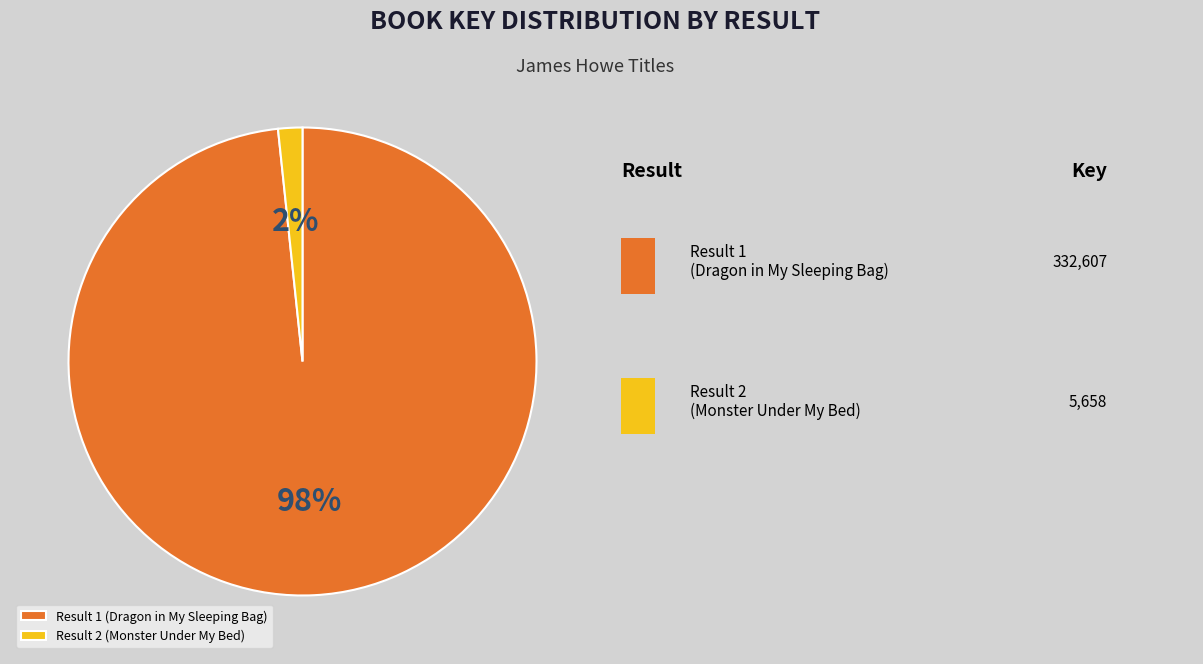

Count the number of slices in the pie.

2